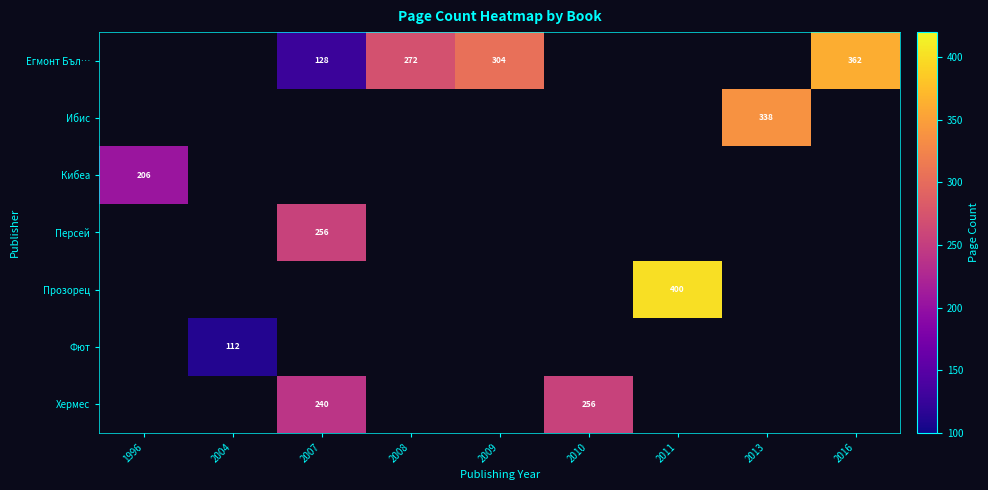

Which has a higher value, 2010 or 2016?

2016